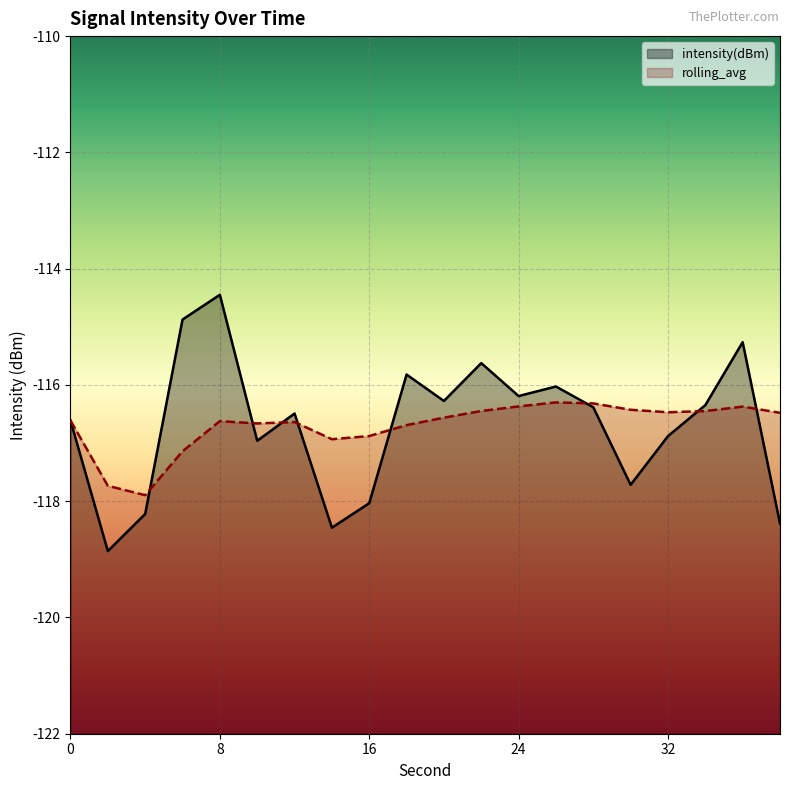

Which label corresponds to the smallest value in the chart?

2